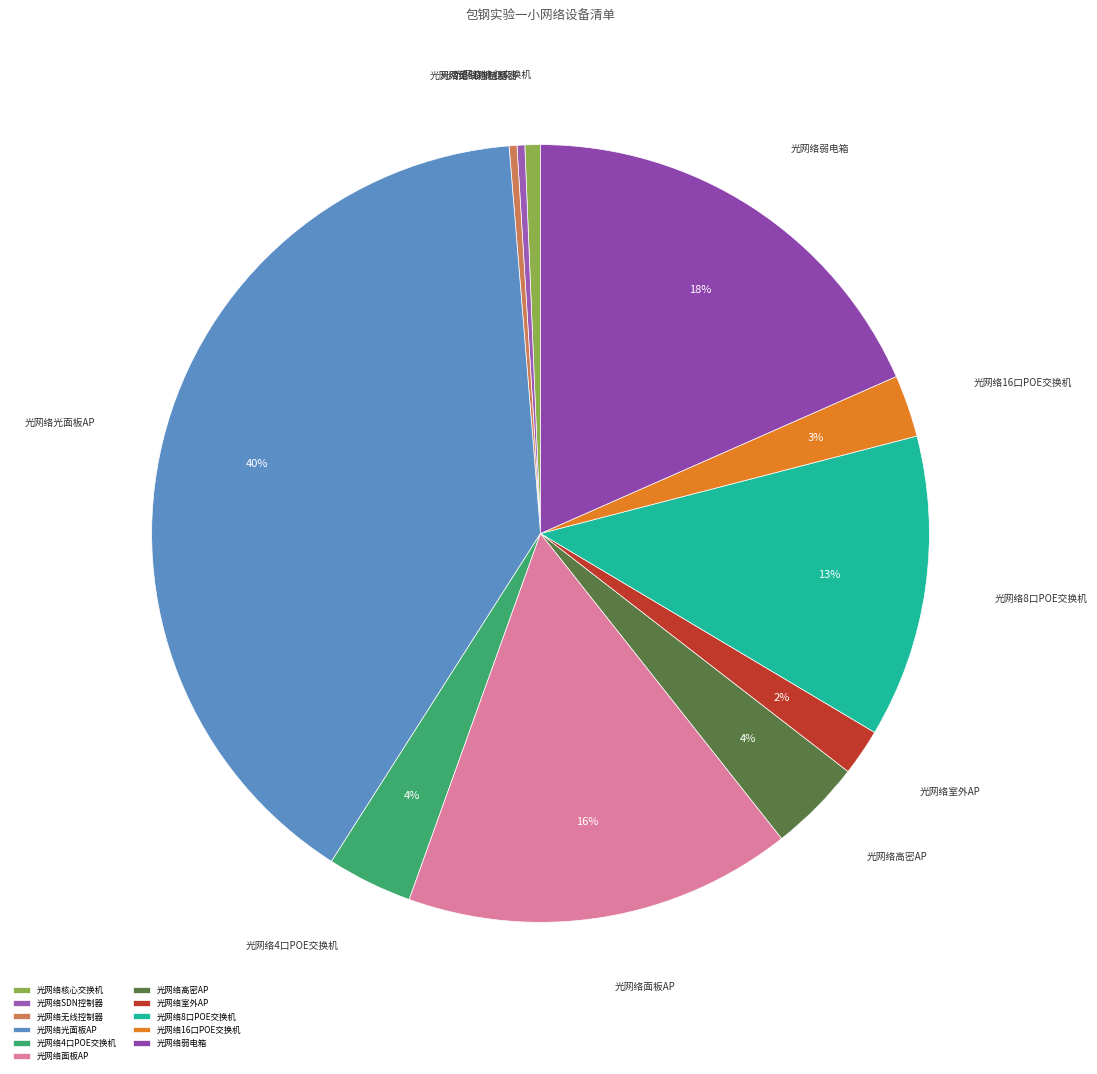

Does 光网络核心交换机 account for over 50% of the chart?

No